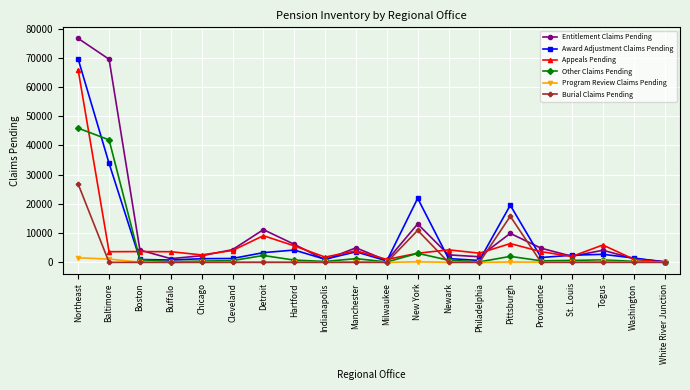

At how many categories does at least one series exceed 32641?

2